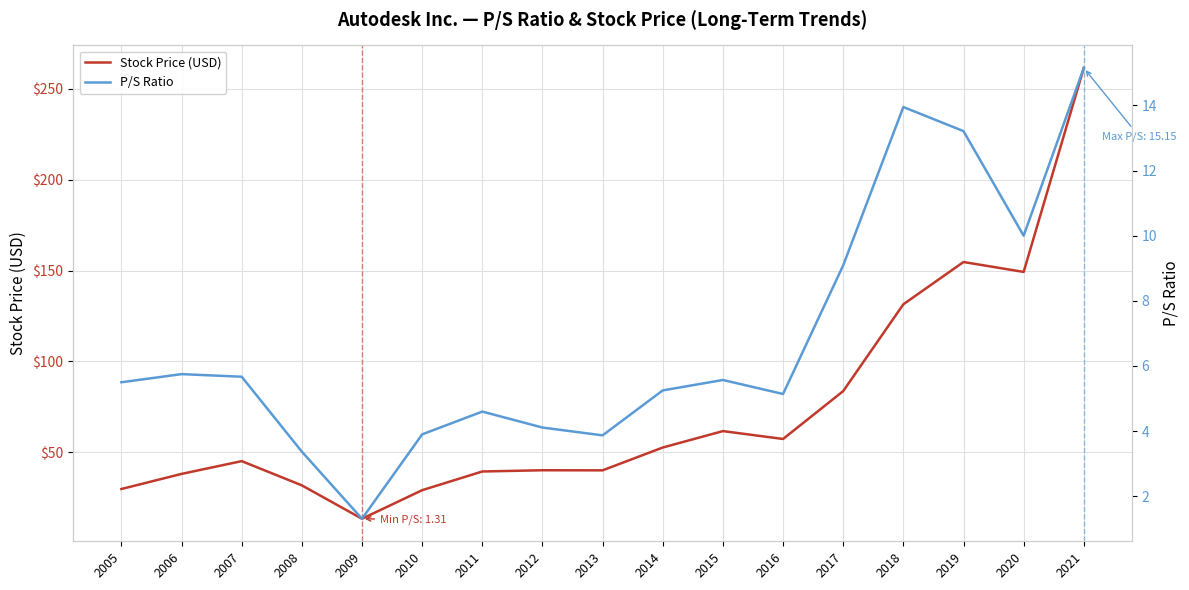

What is the difference between the maximum and second lowest values in the P/S Ratio series?

11.8